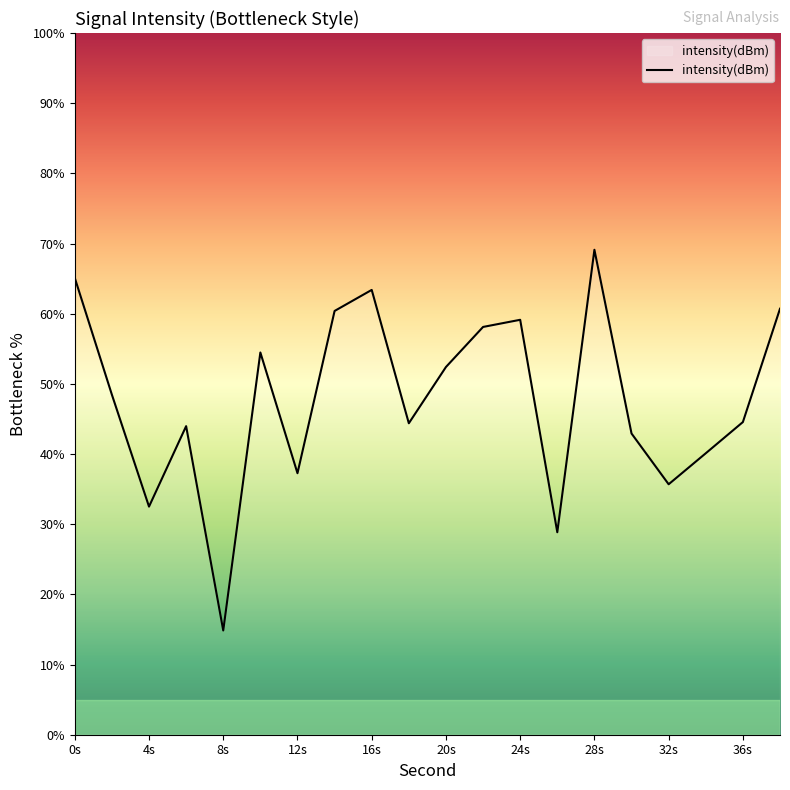

What is the smallest value displayed?

14.9